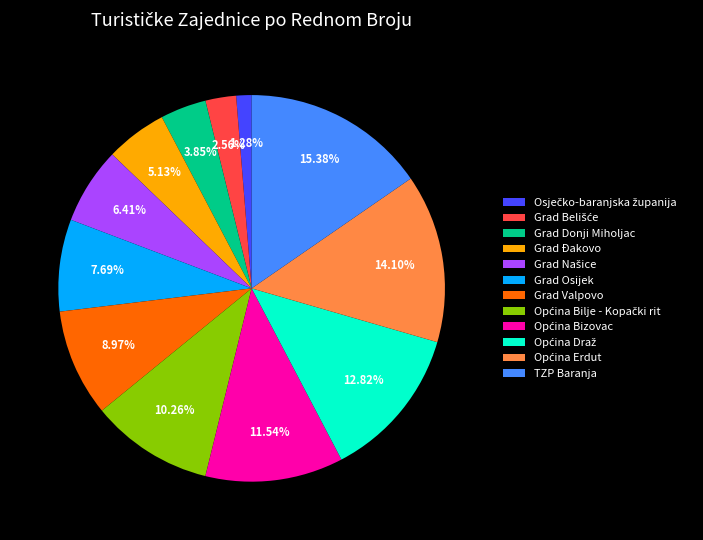

How many slices are in this pie chart?

12